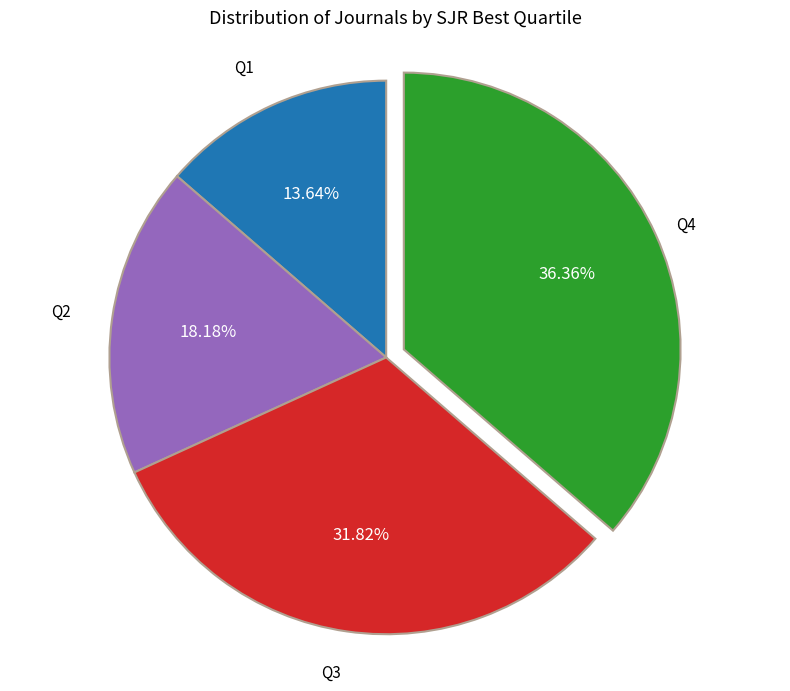

Which slice is the smallest?

Q1